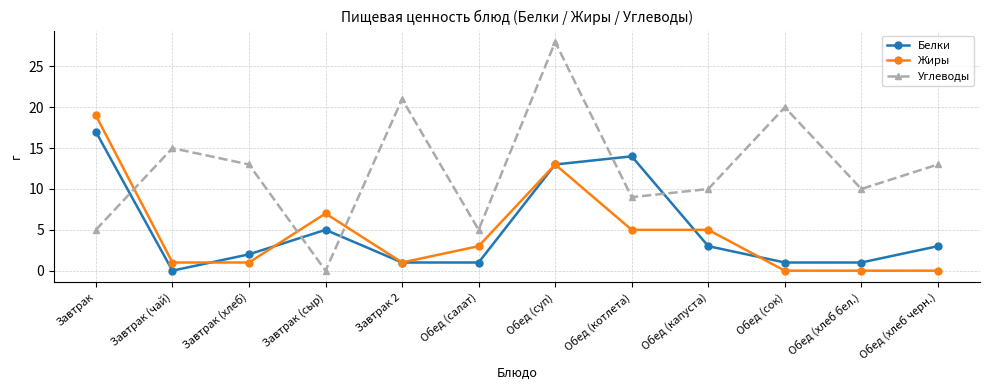

What is the value of the Белки point at the 1st from the left?

17